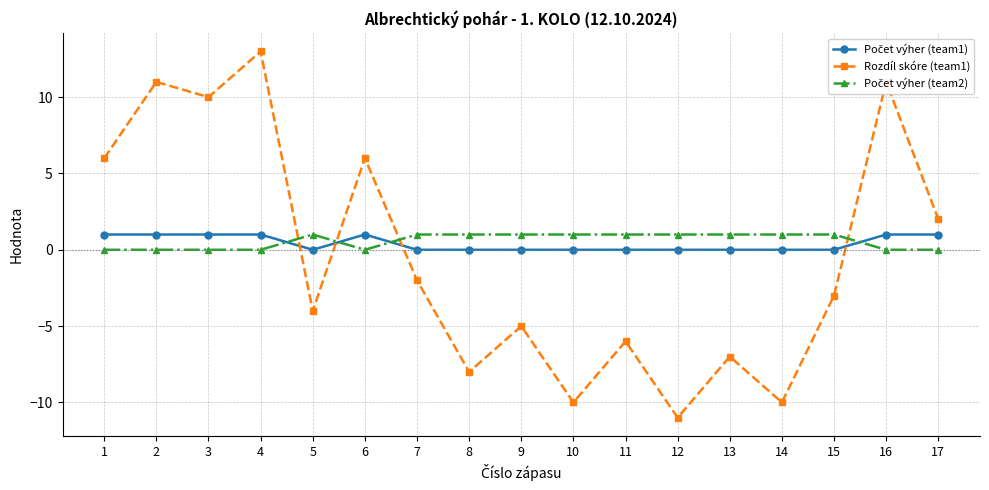

At which category is the sum across all series the highest?

4